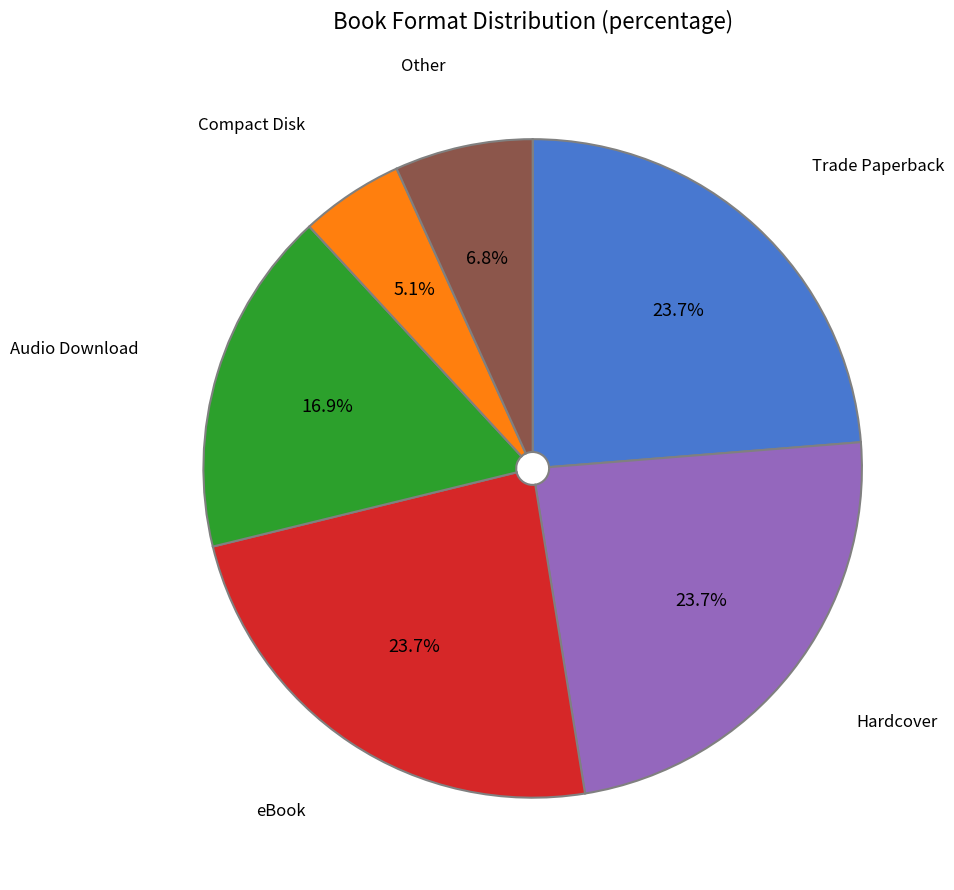

What portion of the pie excludes Compact Disk?

94.9%